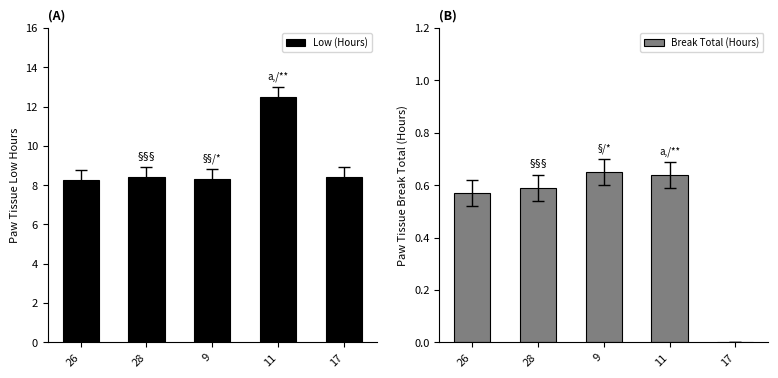

How many groups of bars are there?

5